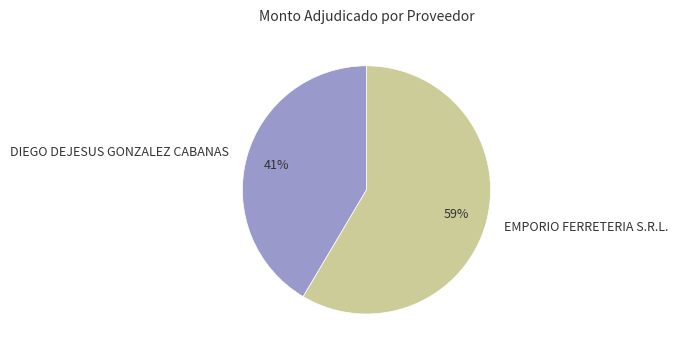

Do DIEGO DEJESUS GONZALEZ CABANAS and EMPORIO FERRETERIA S.R.L. together represent more than half of the pie?

Yes